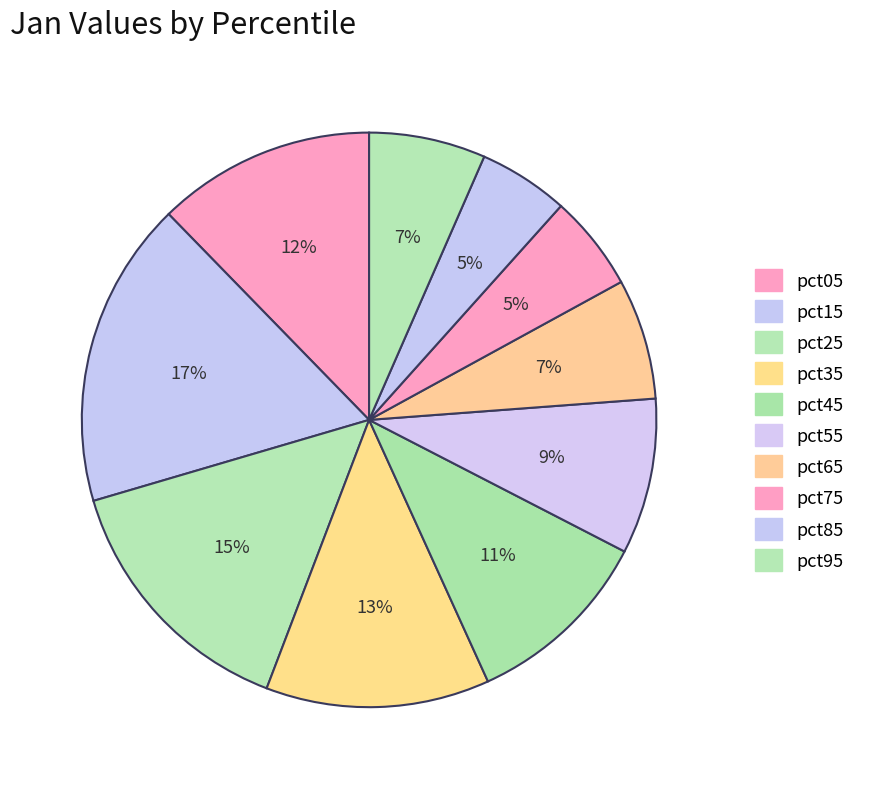

How many slices are in this pie chart?

10